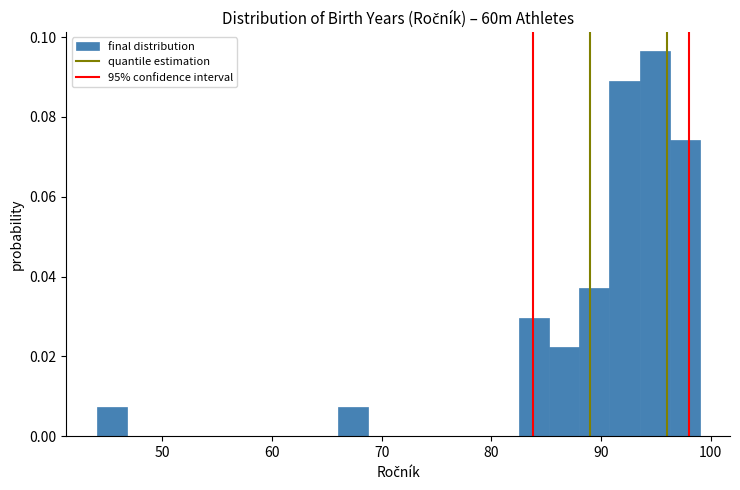

Around what value on the x-axis is the tallest bar? Give the approximate position of its centre, as read against the axis.

95